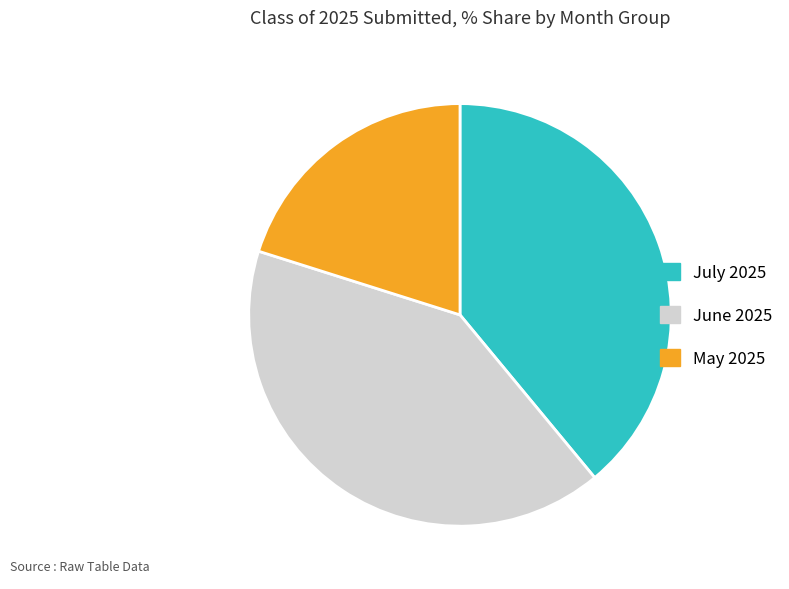

Does any single category account for the majority?

No